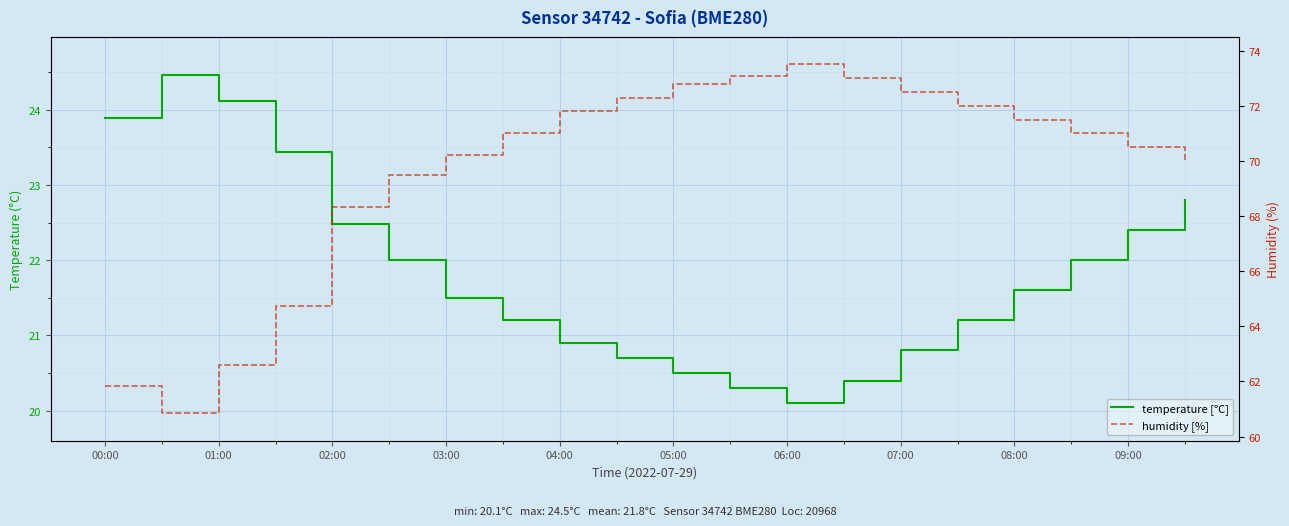

What is the label of the 10th point from the left?

09:00